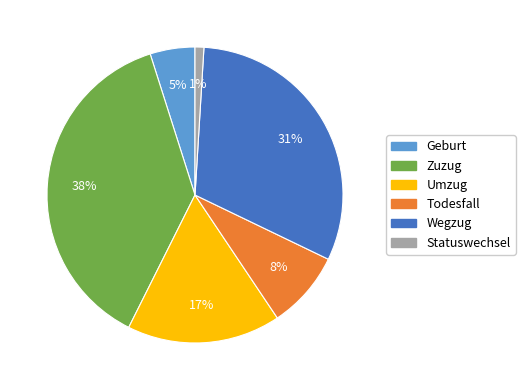

To the nearest percent, what is the difference between the largest and smallest slice percentages?

37%